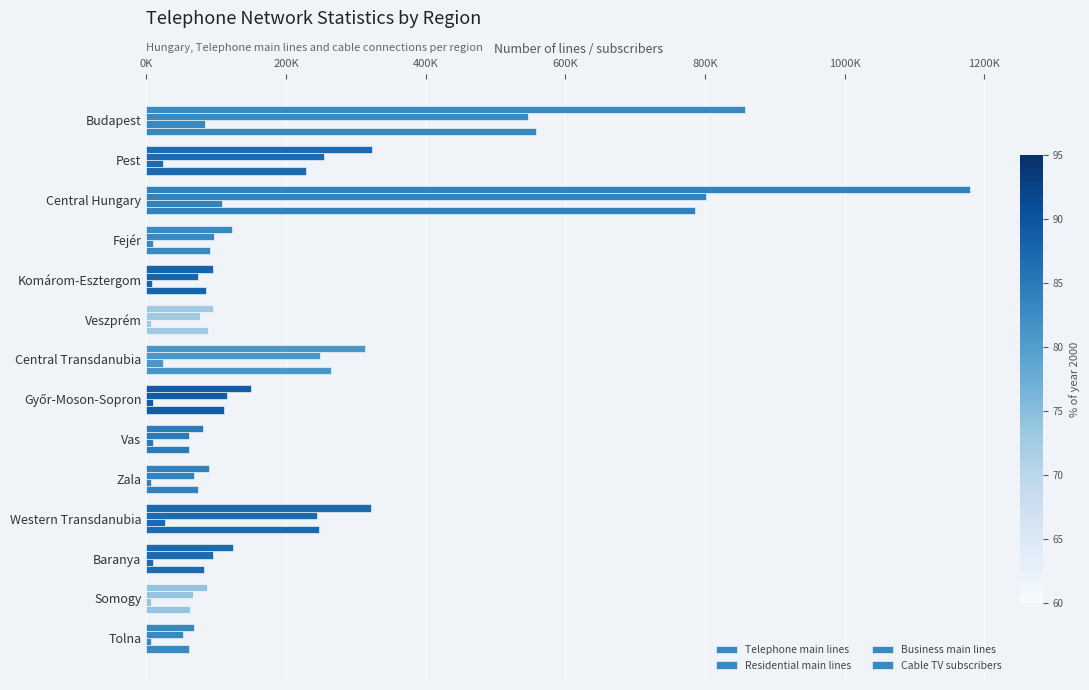

How many data points in Cable TV subscribers are less than 91643?

7